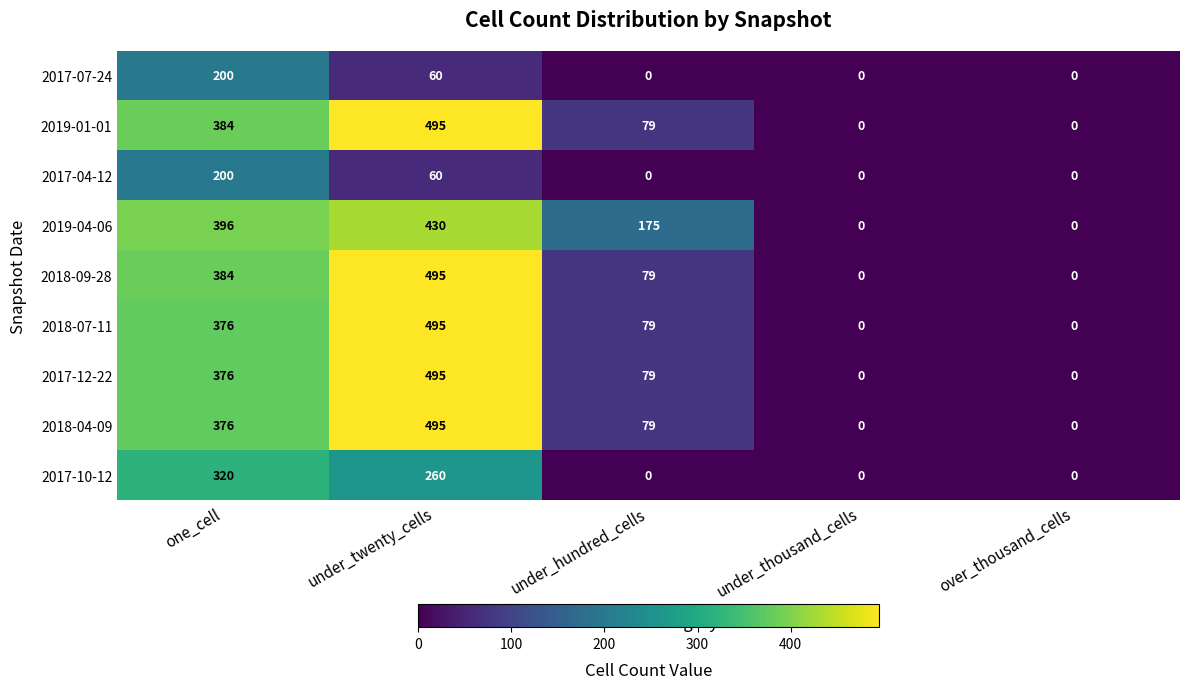

Which category has the highest value in the 2019-01-01 series?

under_twenty_cells